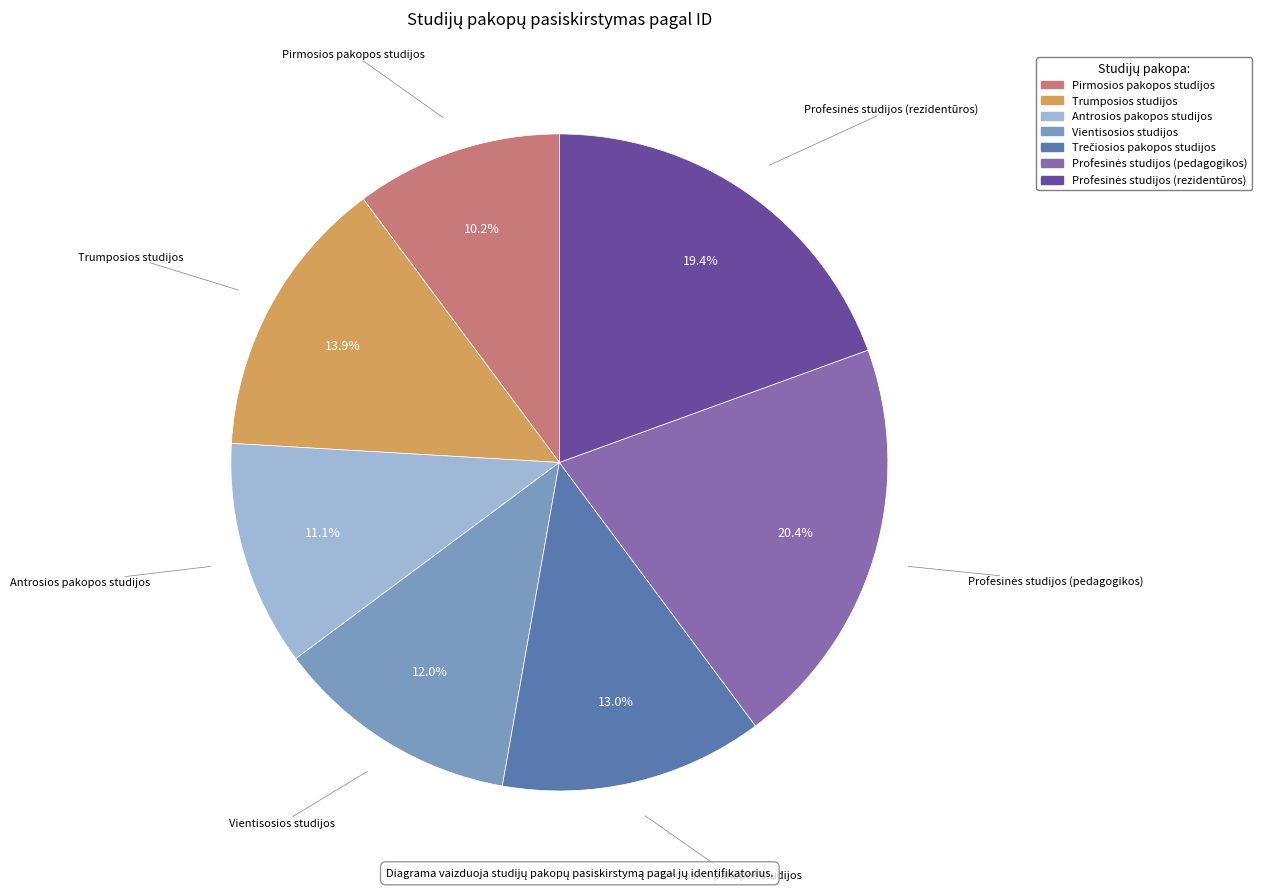

Is the sum of Trumposios studijos and Vientisosios studijos greater than half?

No